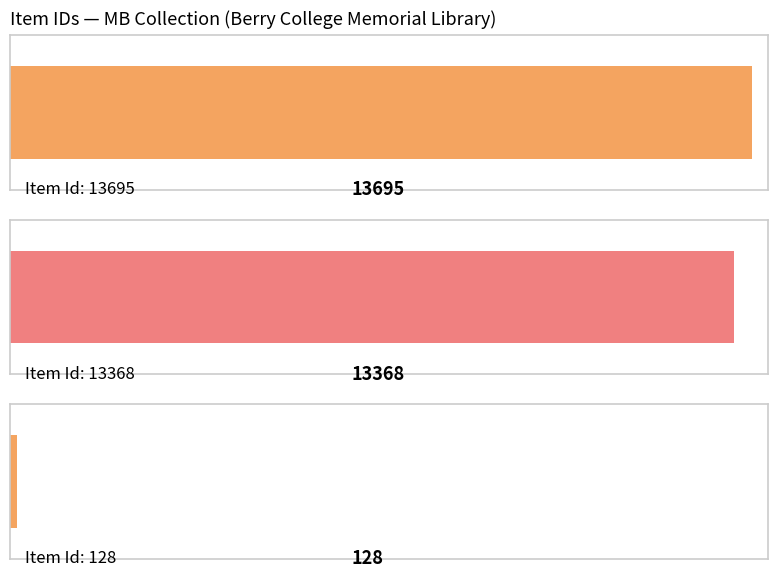

What is the smallest value displayed?

128